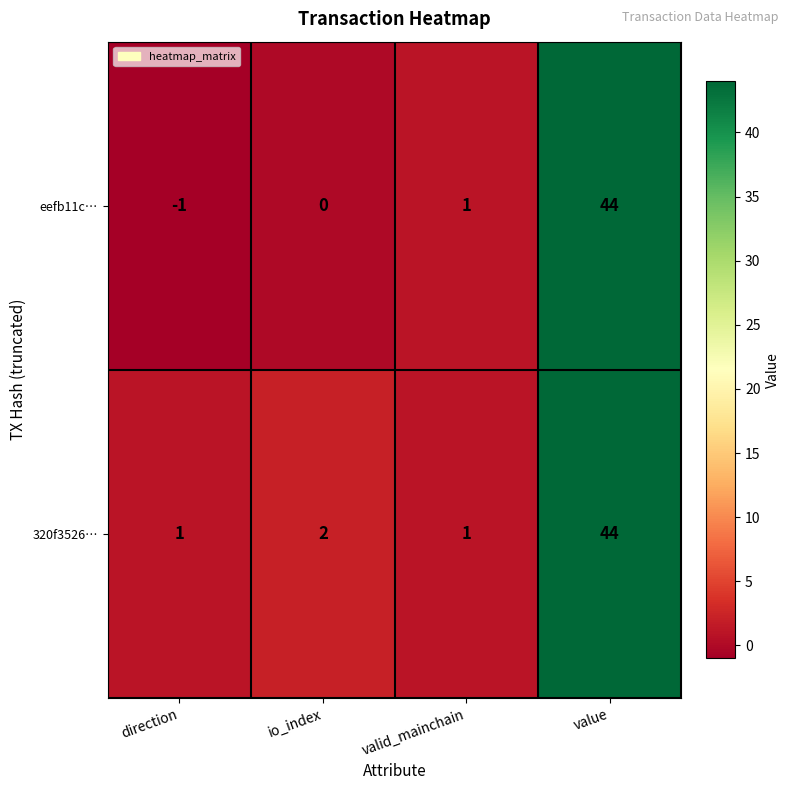

Between direction and valid_mainchain, which series saw the biggest shift?

eefb11c…